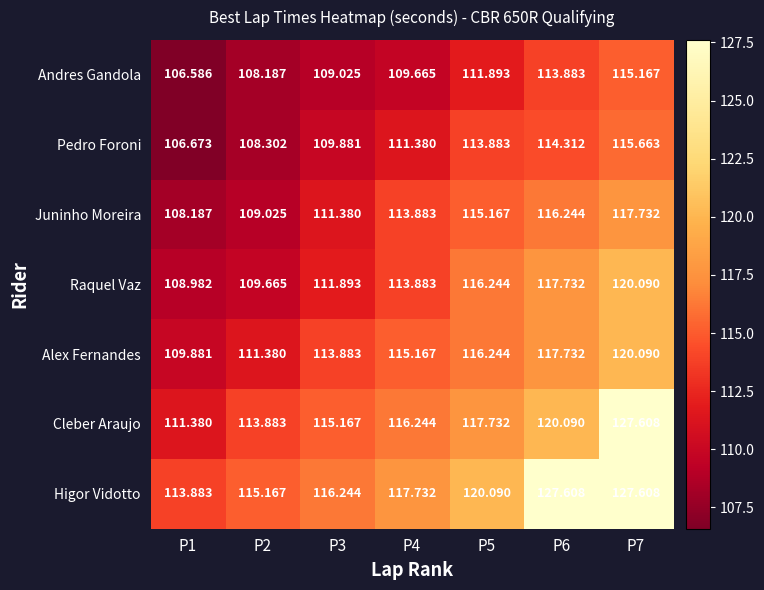

Is the value of Raquel Vaz at P7 greater than the value of Higor Vidotto at P7?

No